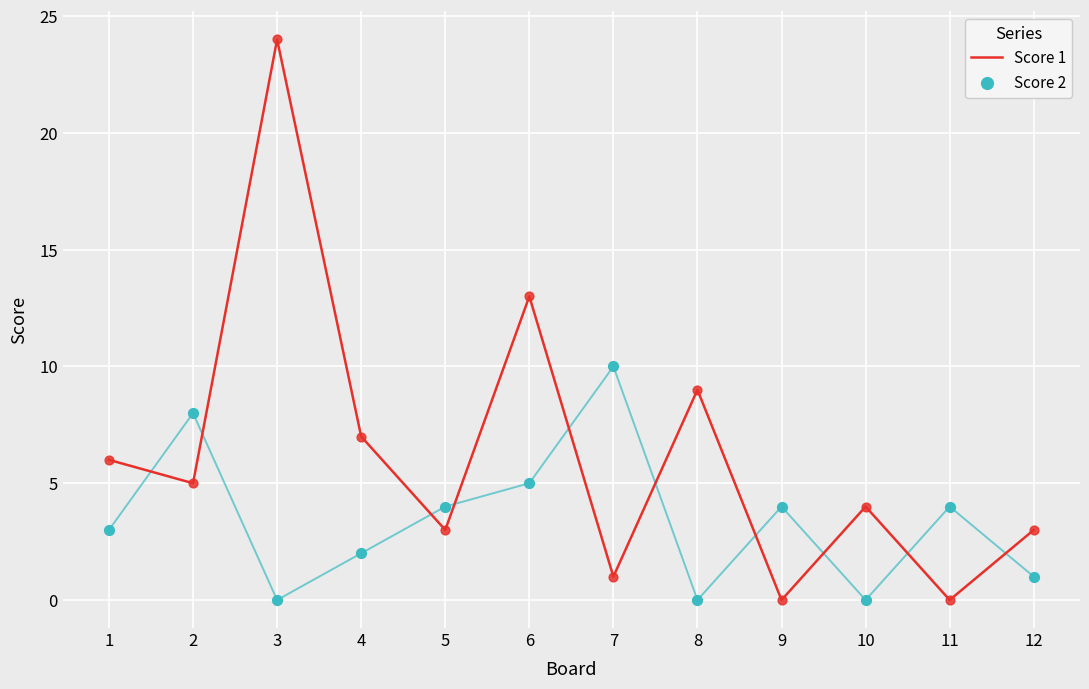

Which series contains the lowest Y value?

Score 1